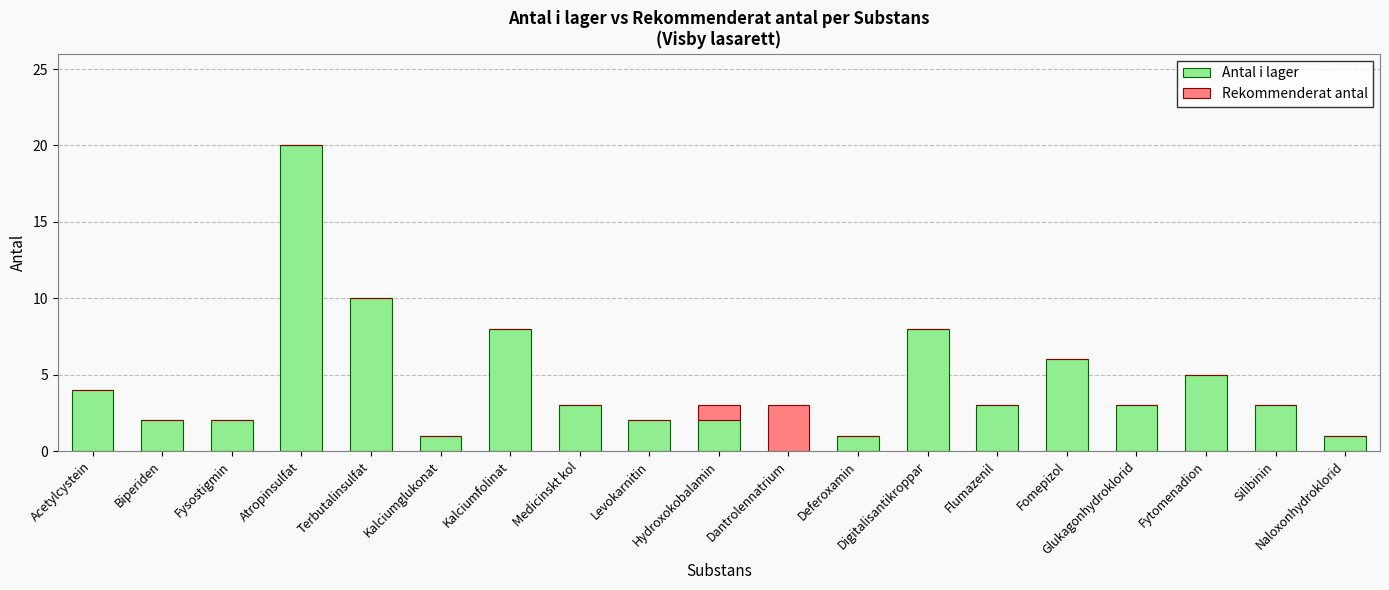

What is the maximum value for Antal i lager?

20